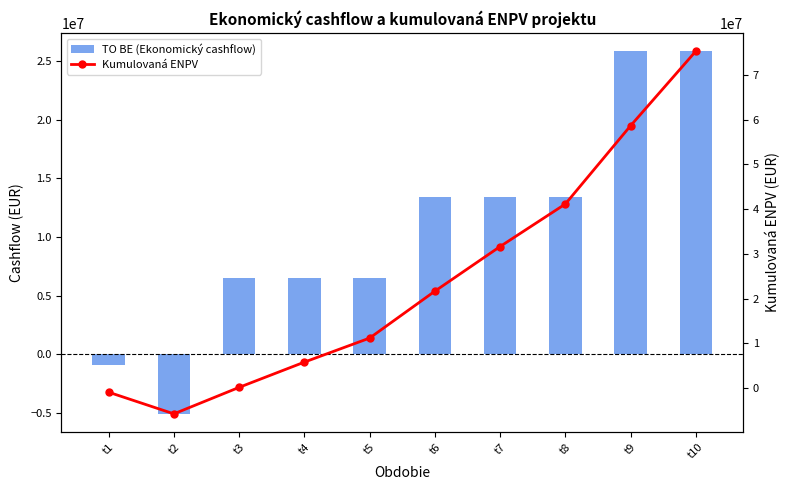

The TO BE (Ekonomický cashflow) series shows 13367697.4 at t6. True or false?

True